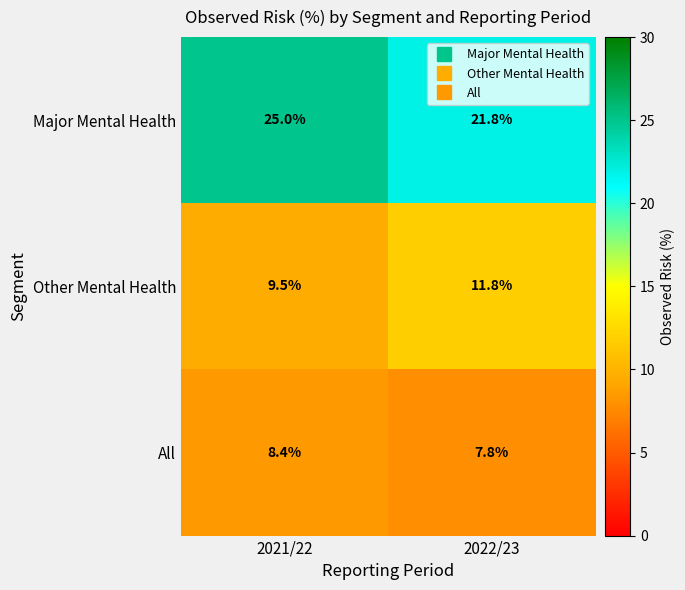

Where is Major Mental Health nearest to the value 23?

2022/23